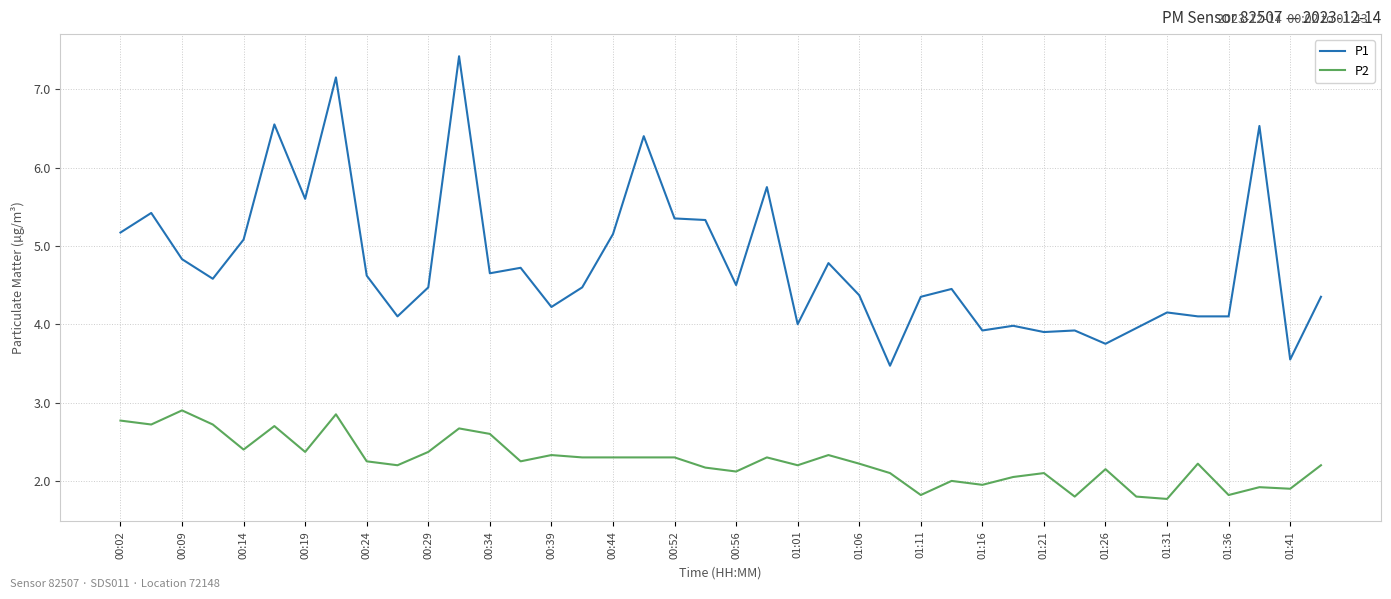

What are all the series names shown in the legend?

P1, P2